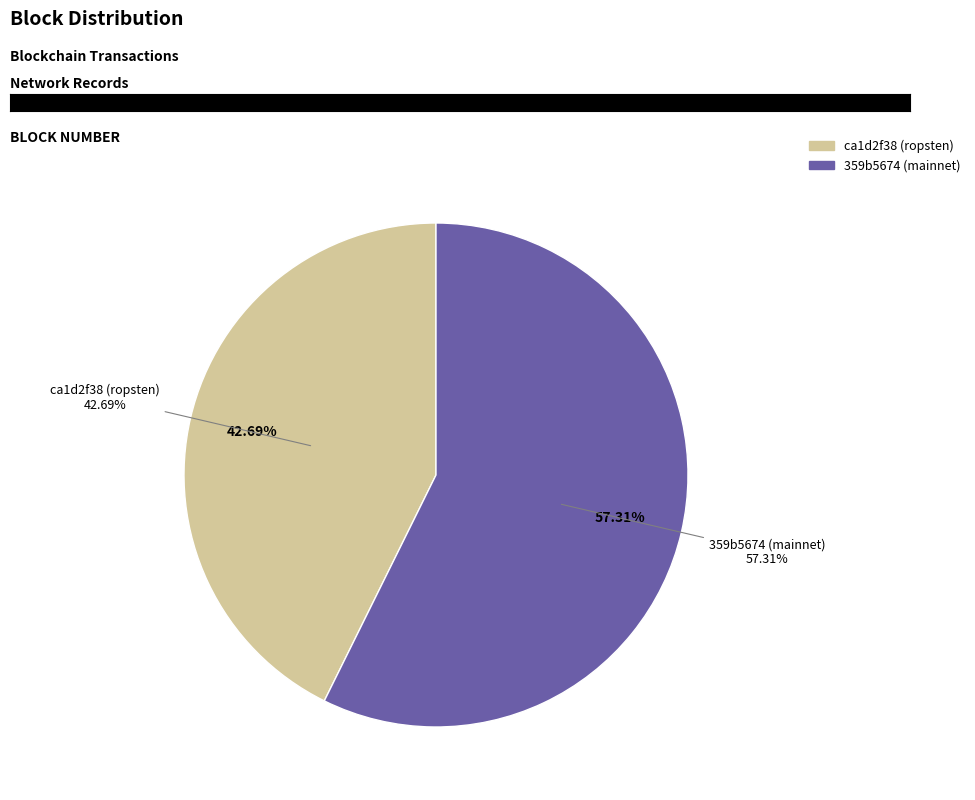

Is it true that 359b5674-ee80-11e9-881c-c2568bec35d1 is 50% of the pie?

False